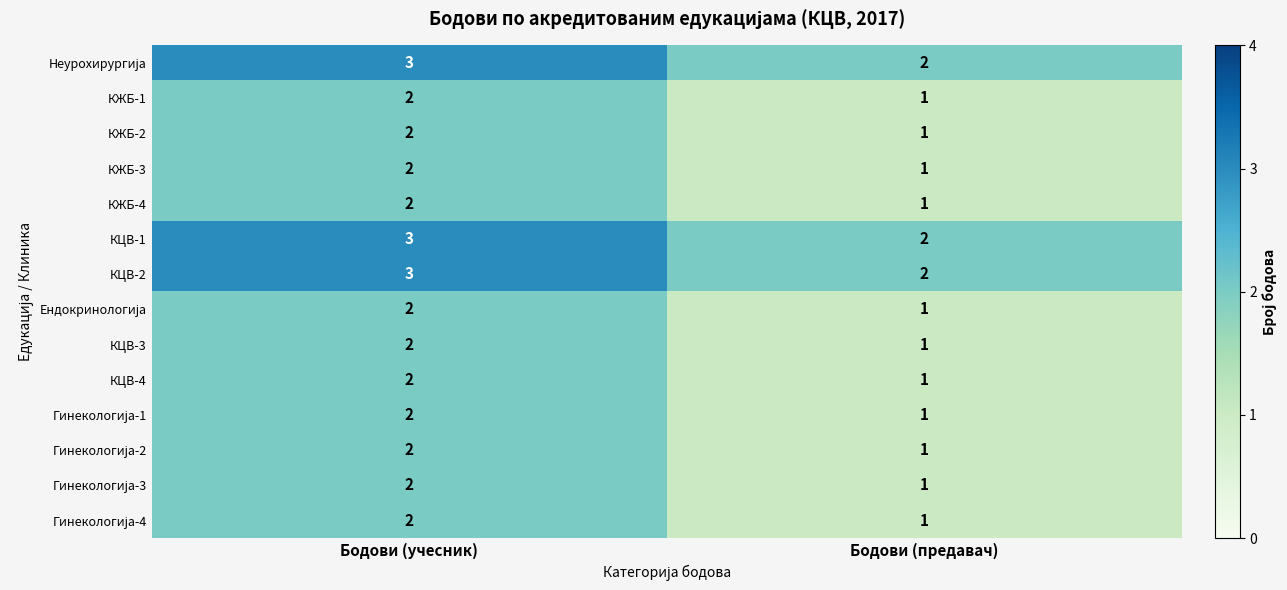

True or false: КЖБ-3 has a value of 0 at Бодови (предавач).

False